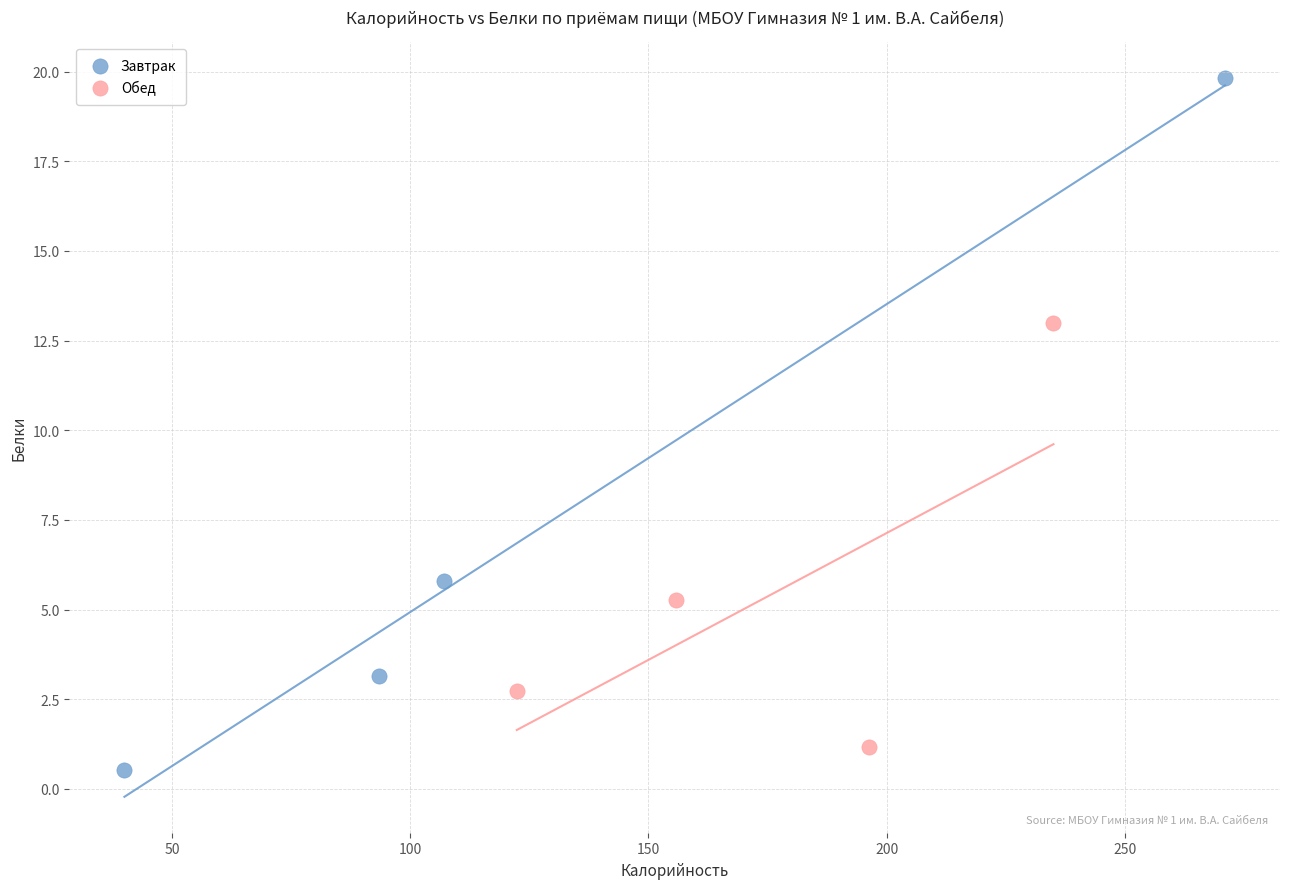

Which series reaches the maximum Y coordinate?

Завтрак